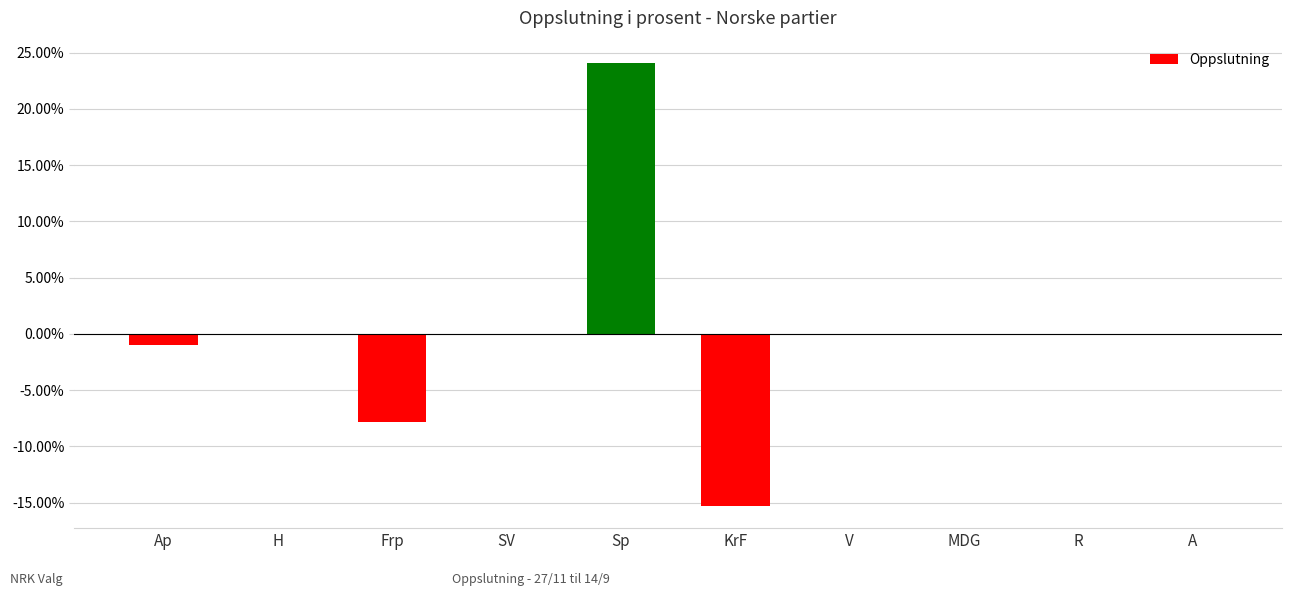

The chart shows a value of 0.0 at SV. True or false?

True